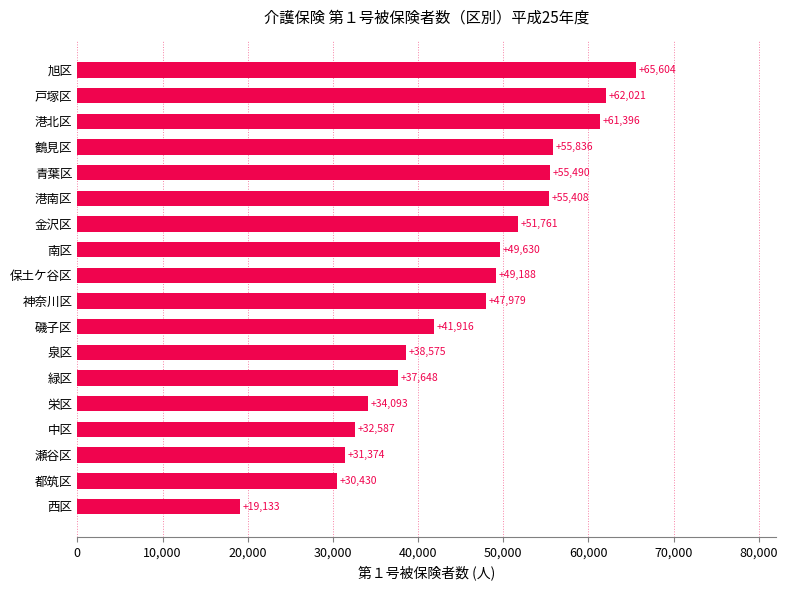

The chart shows a value of 16525 at 都筑区. True or false?

False